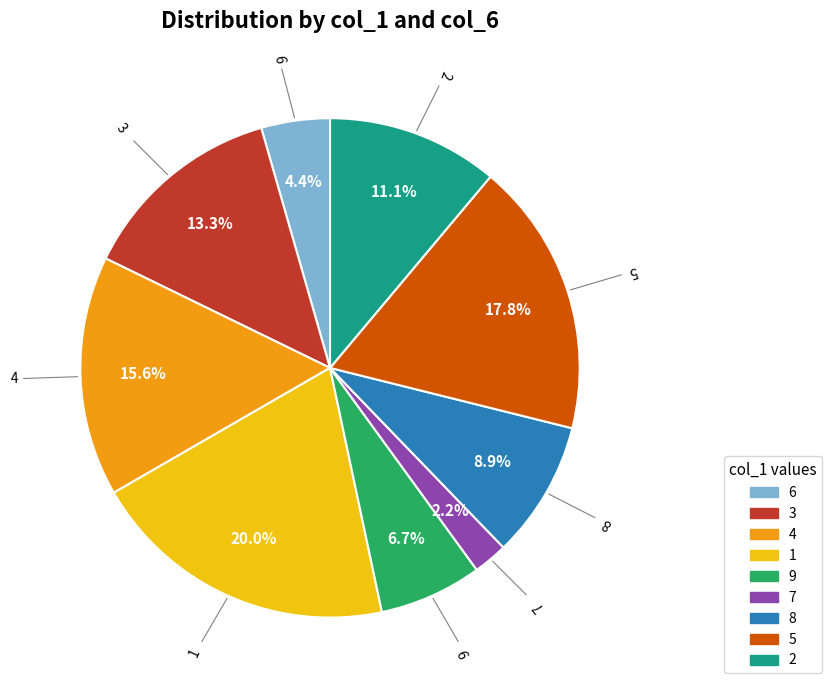

To the nearest percent, what percentage of the pie is 6?

4%